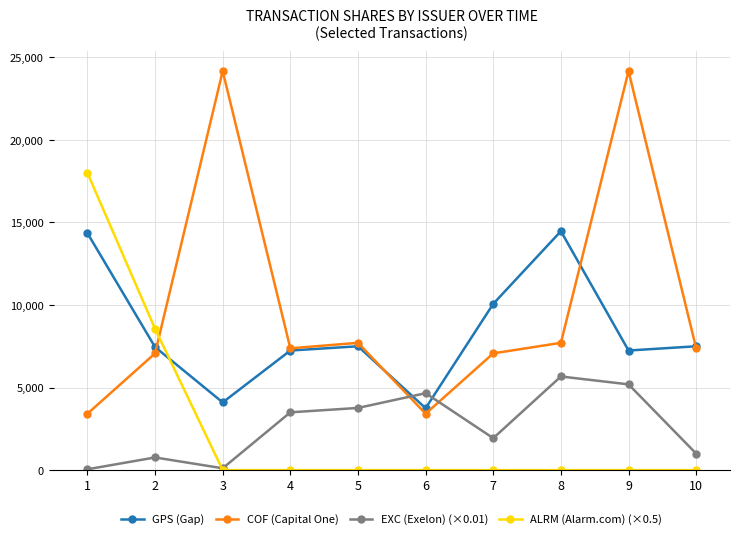

At which label does EXC (Exelon) (×0.01) reach its peak?

8